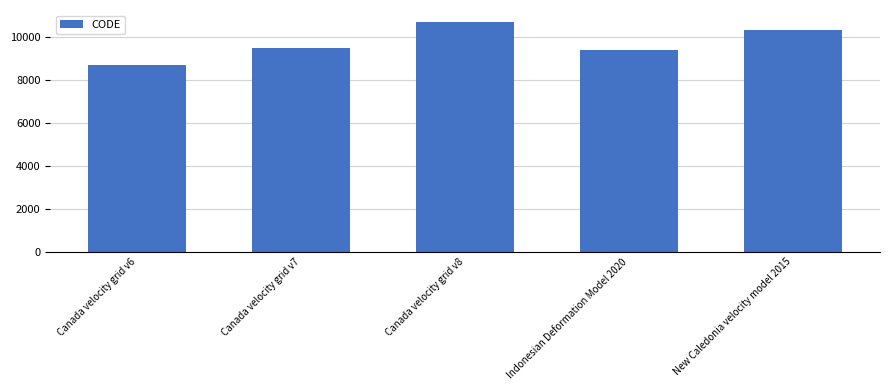

What is the minimum value shown in the chart?

8676